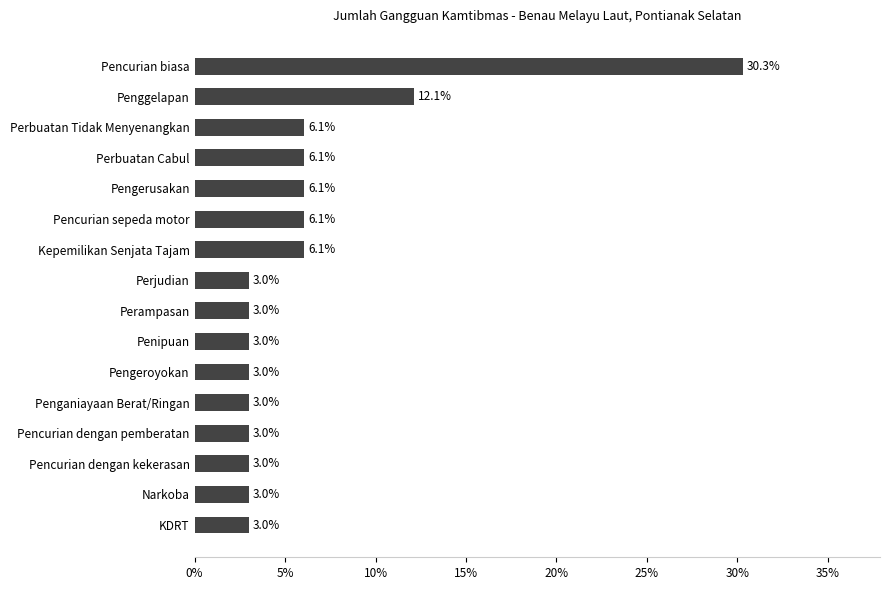

The chart shows a value of 4.6 at Narkoba. True or false?

False